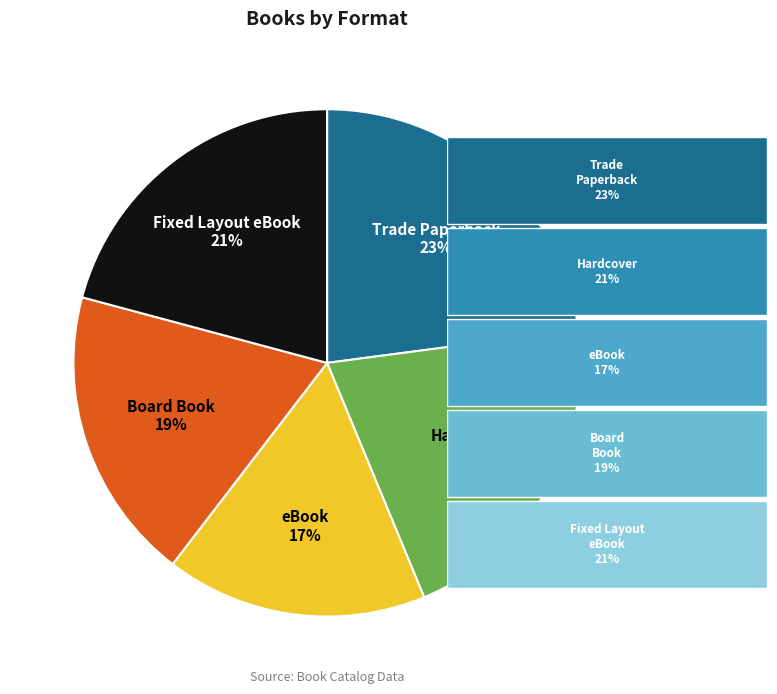

What percentage is the Hardcover slice, to the nearest percent?

21%